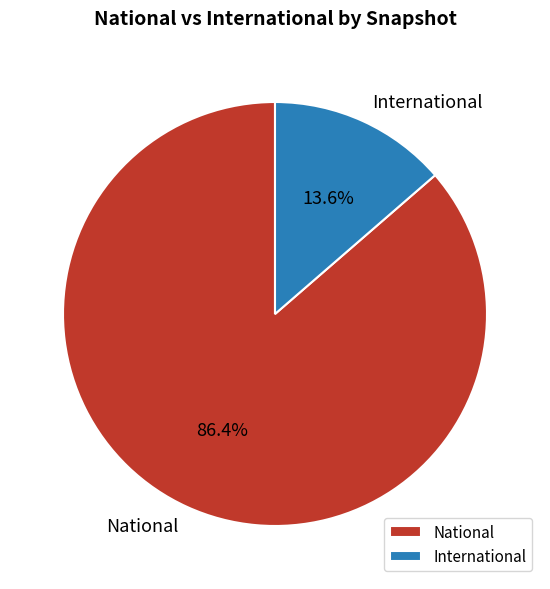

Which slice represents more than half of the pie?

National